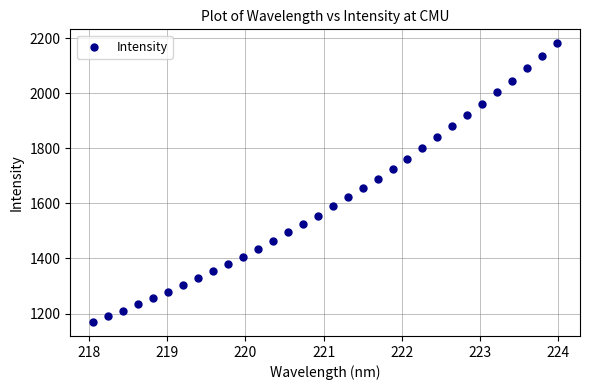

What is the range of X values (max minus min)?

5.9